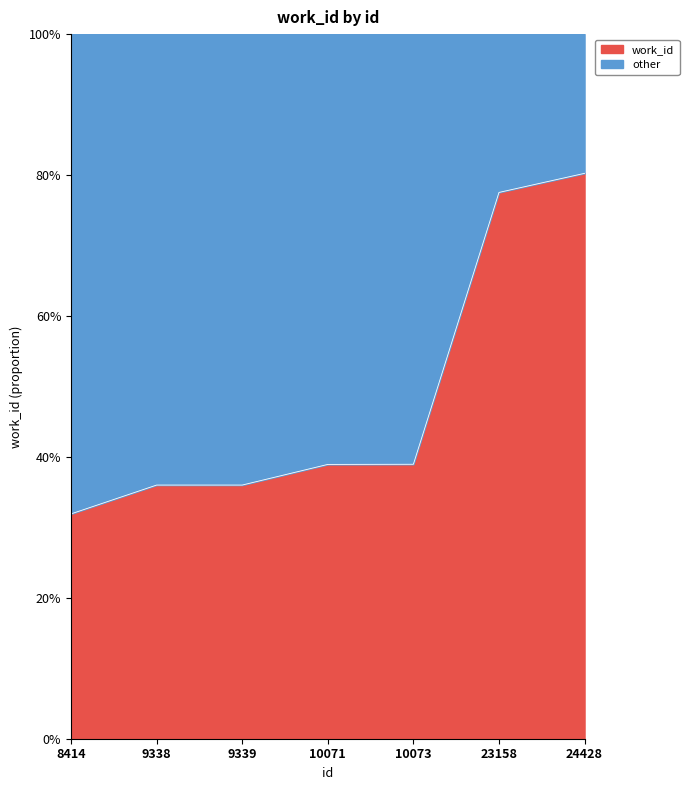

Rank the categories by value from lowest to highest.

8414, 9338, 9339, 10071, 10073, 23158, 24428